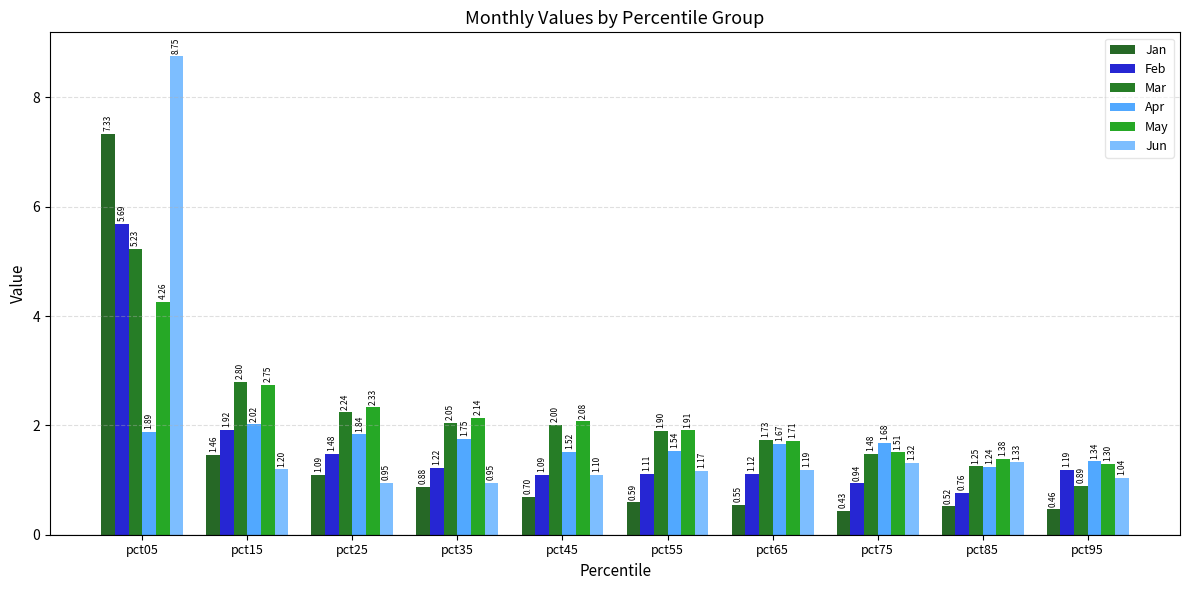

How many data points does each series have?

10